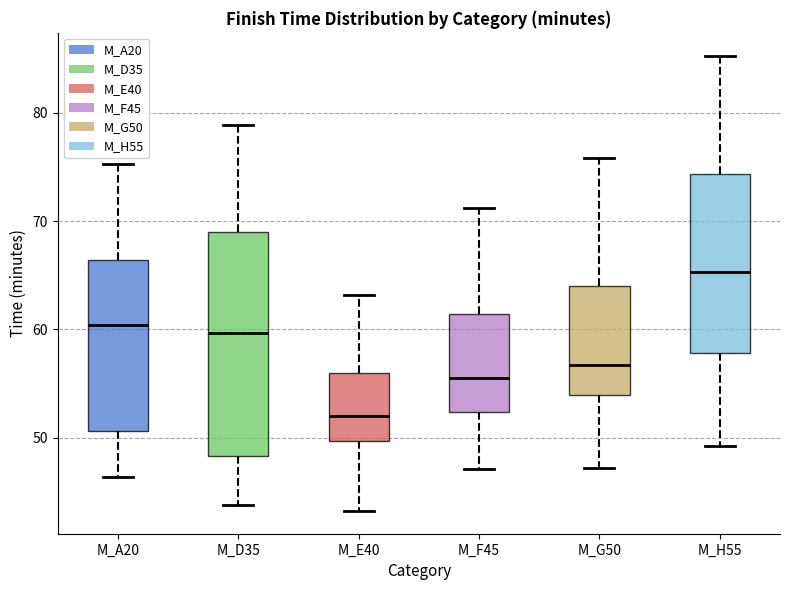

Which box's median line is the highest?

M_H55